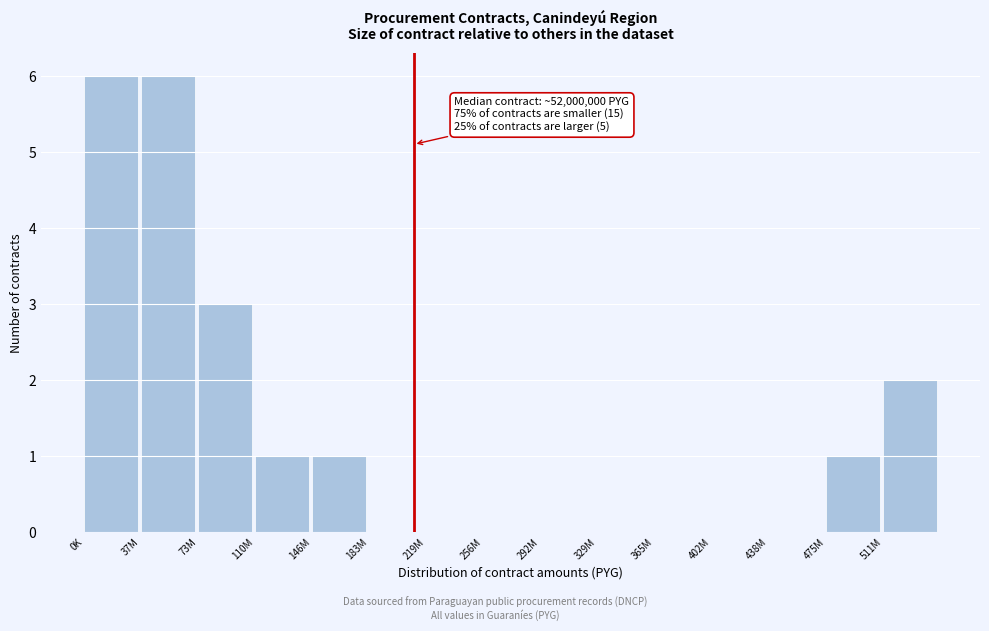

Reading left to right, extract all data points from this chart.

0K=6	37M=6	73M=3	110M=1	146M=1	183M=0	219M=0	256M=0	292M=0	329M=0	365M=0	402M=0	438M=0	475M=1	511M=2